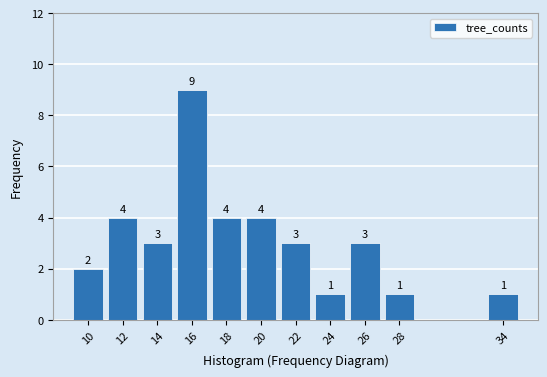

Reading right to left, list all the values displayed in this chart.

34=1	28=1	26=3	24=1	22=3	20=4	18=4	16=9	14=3	12=4	10=2